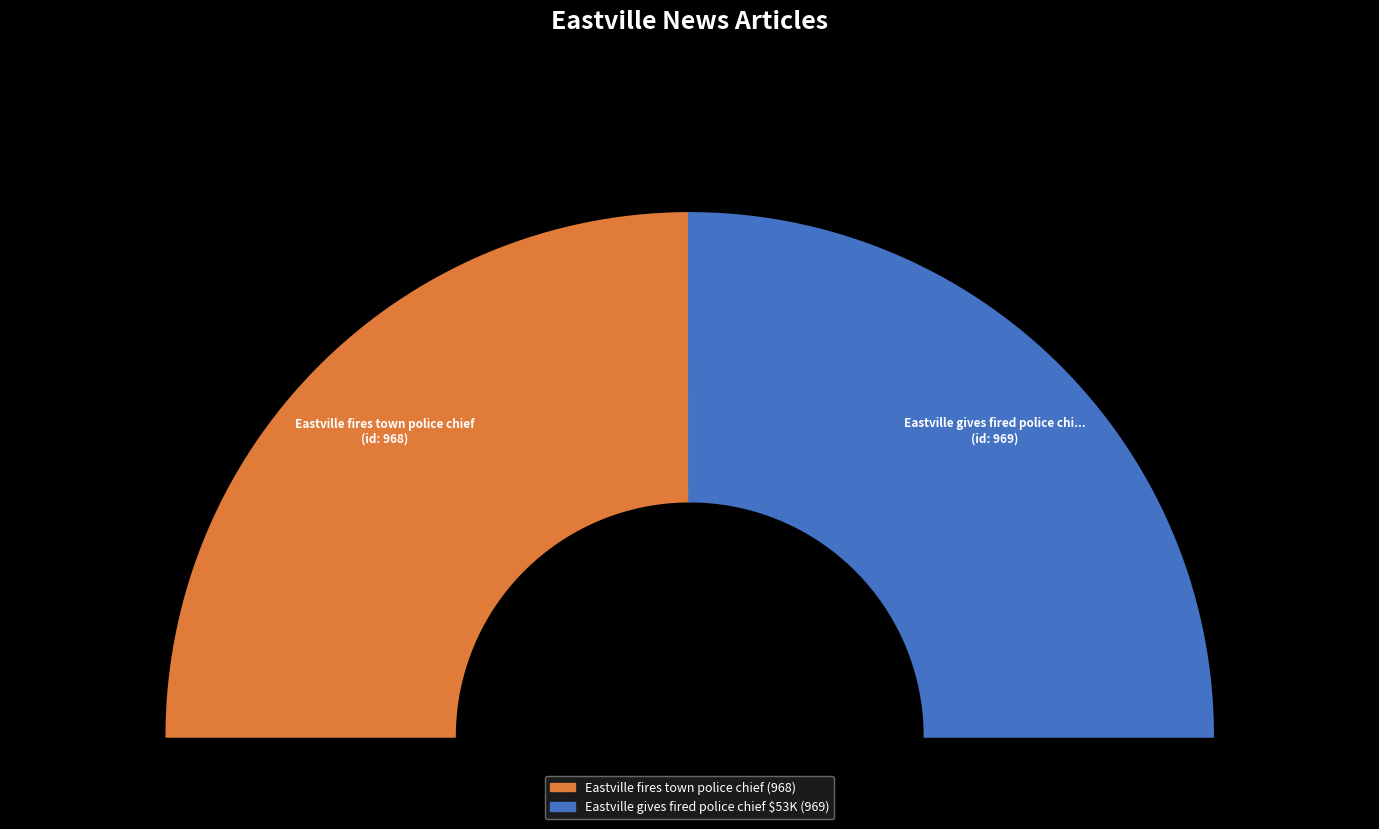

Is it true that Eastville fires town police chief is 50% of the pie?

True